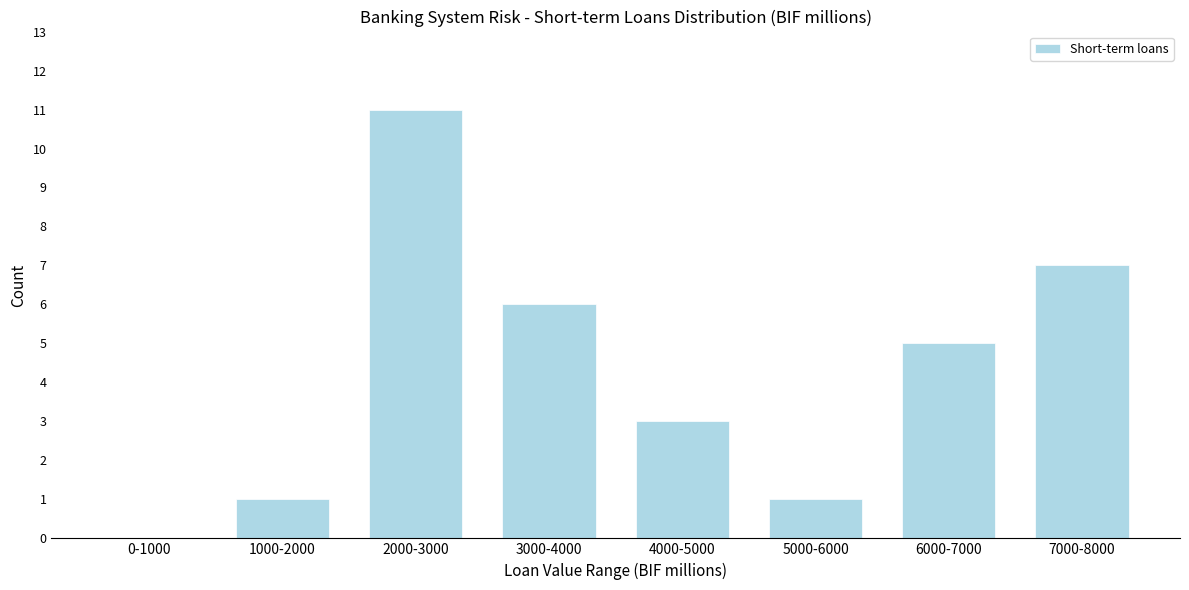

Reading right to left, what are all the values shown in this chart?

7000-8000=7	6000-7000=5	5000-6000=1	4000-5000=3	3000-4000=6	2000-3000=11	1000-2000=1	0-1000=0